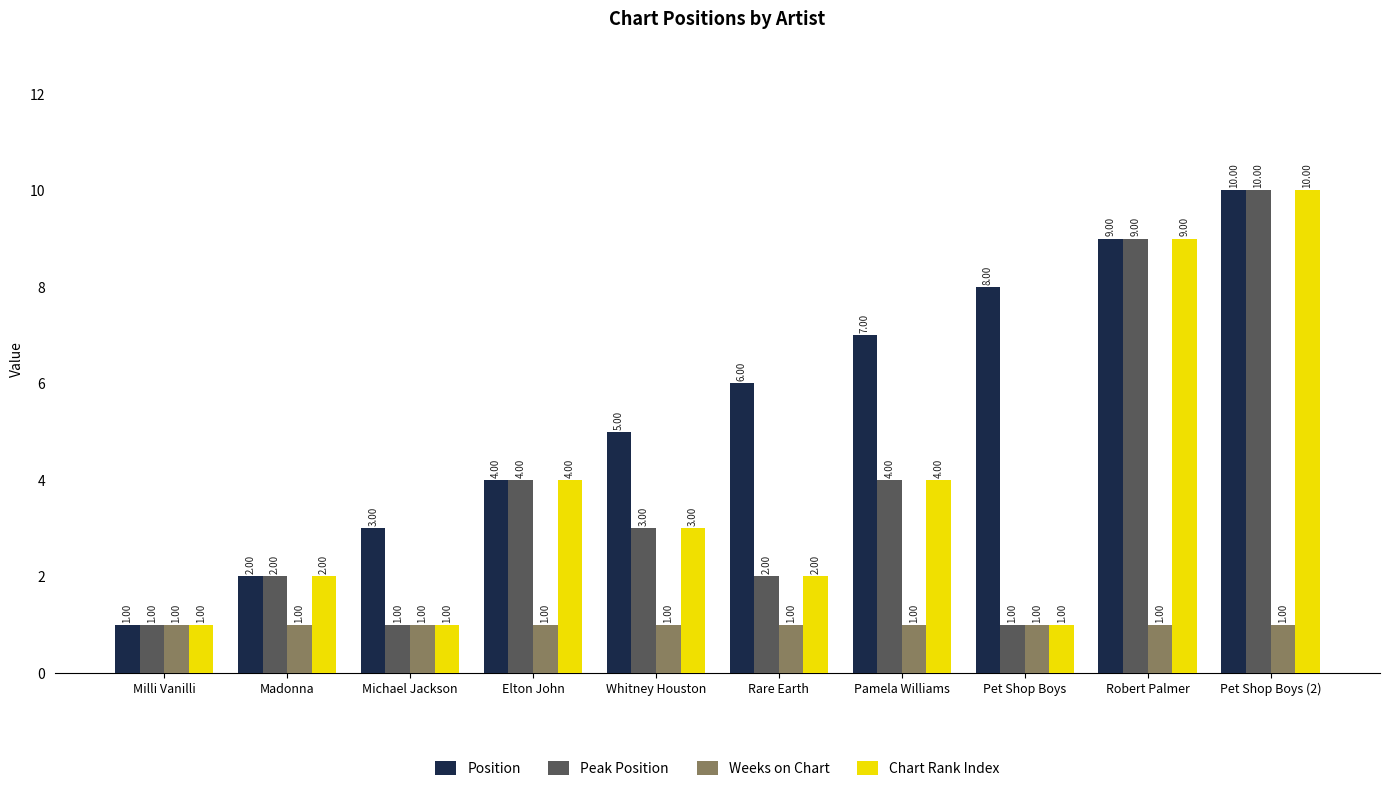

What is the difference between the highest and lowest values at Robert Palmer?

8